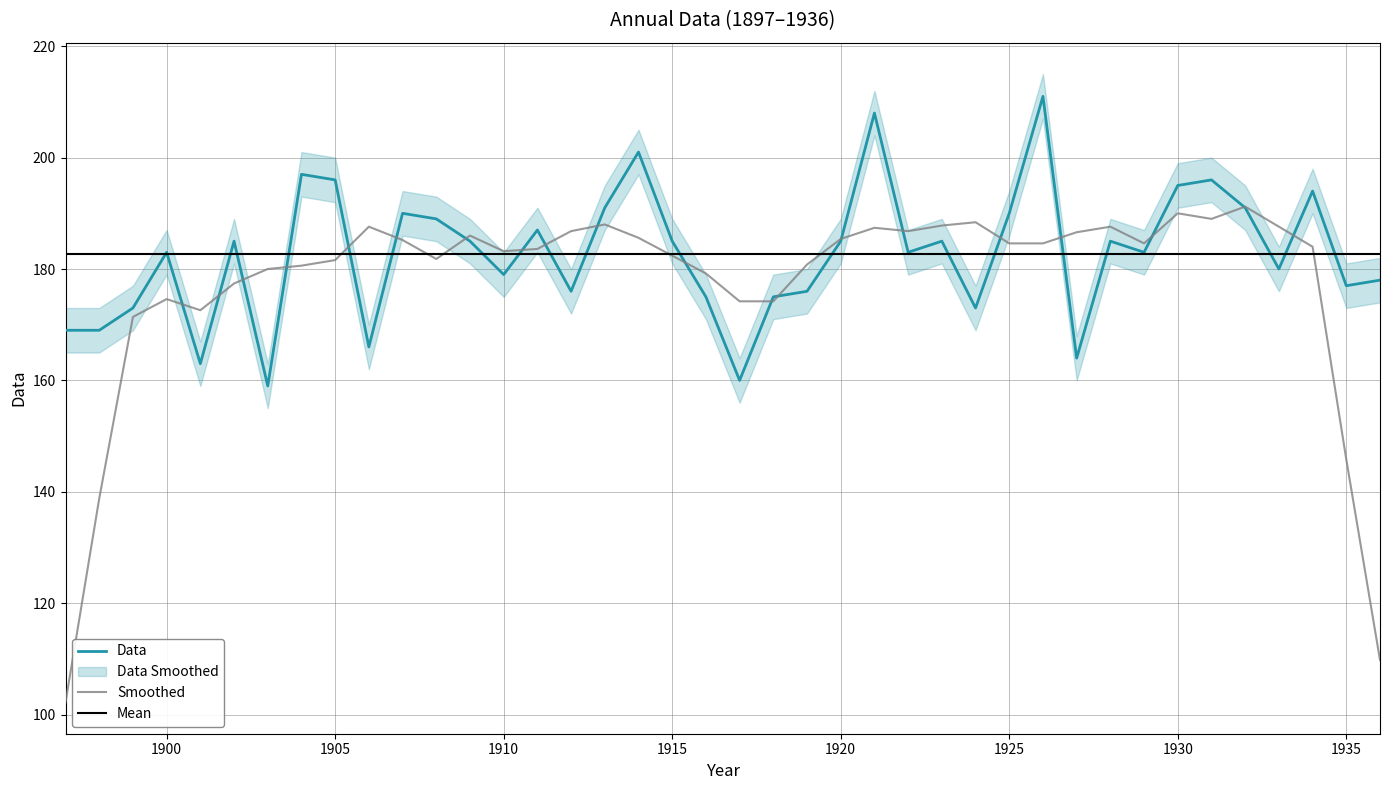

What is the value of the 2nd point from the left?

169